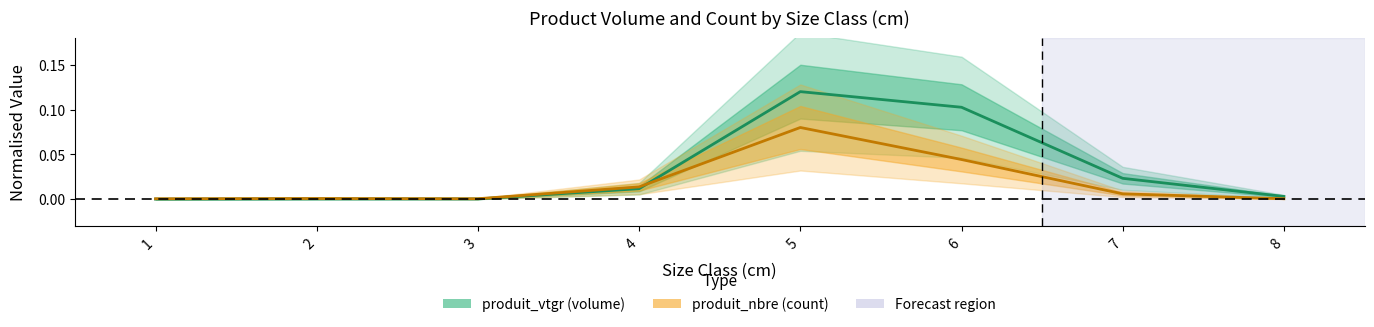

True or false: produit_nbre and produit_vtgr cross at least once.

True